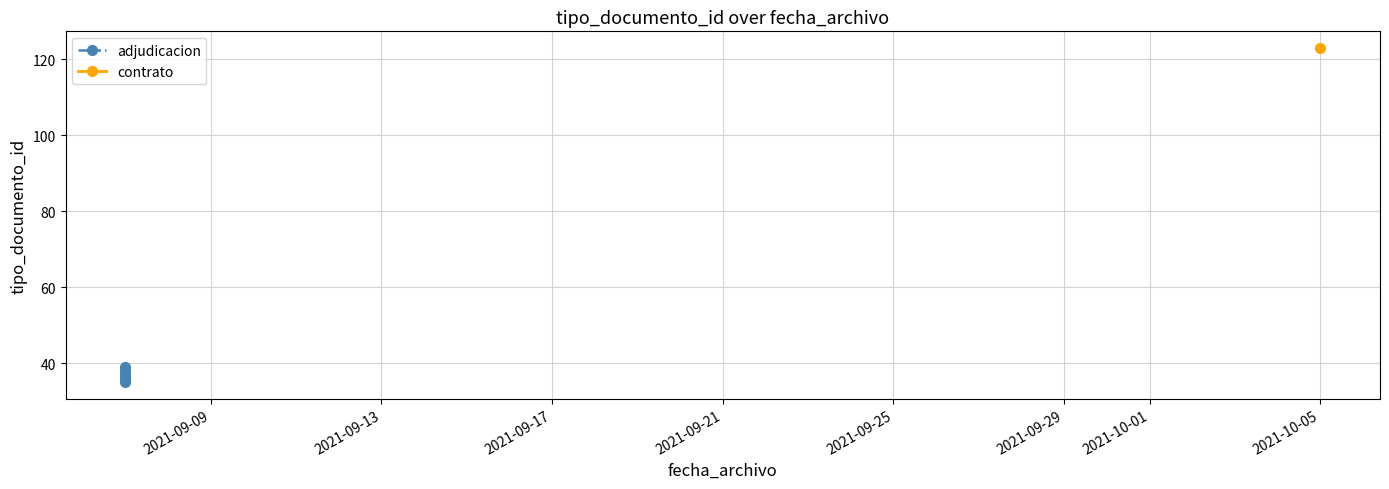

What is the difference between the second highest and second lowest values?

2